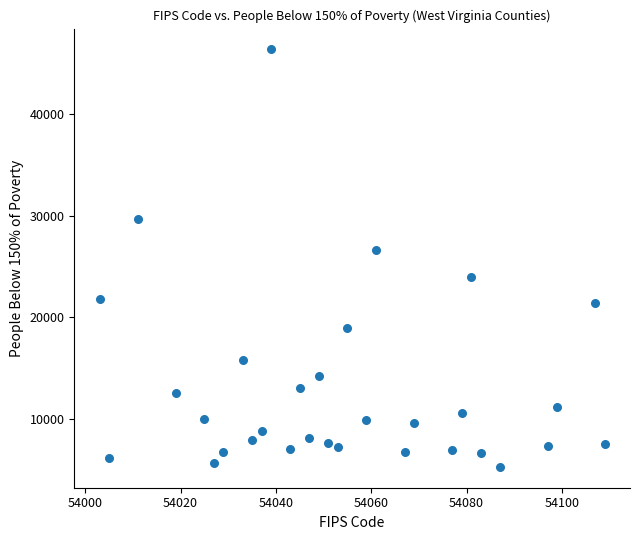

What Y value in the scatter plot is closest to 25825?

26600